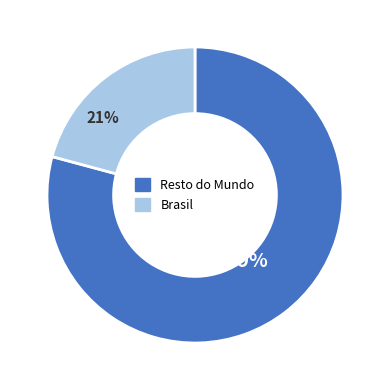

To the nearest percent, what is the average slice percentage?

50%